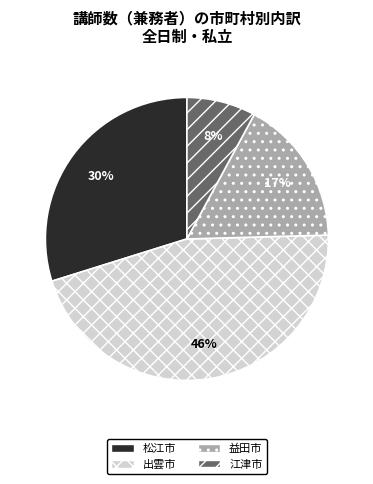

Is 江津市 the majority of the pie?

No